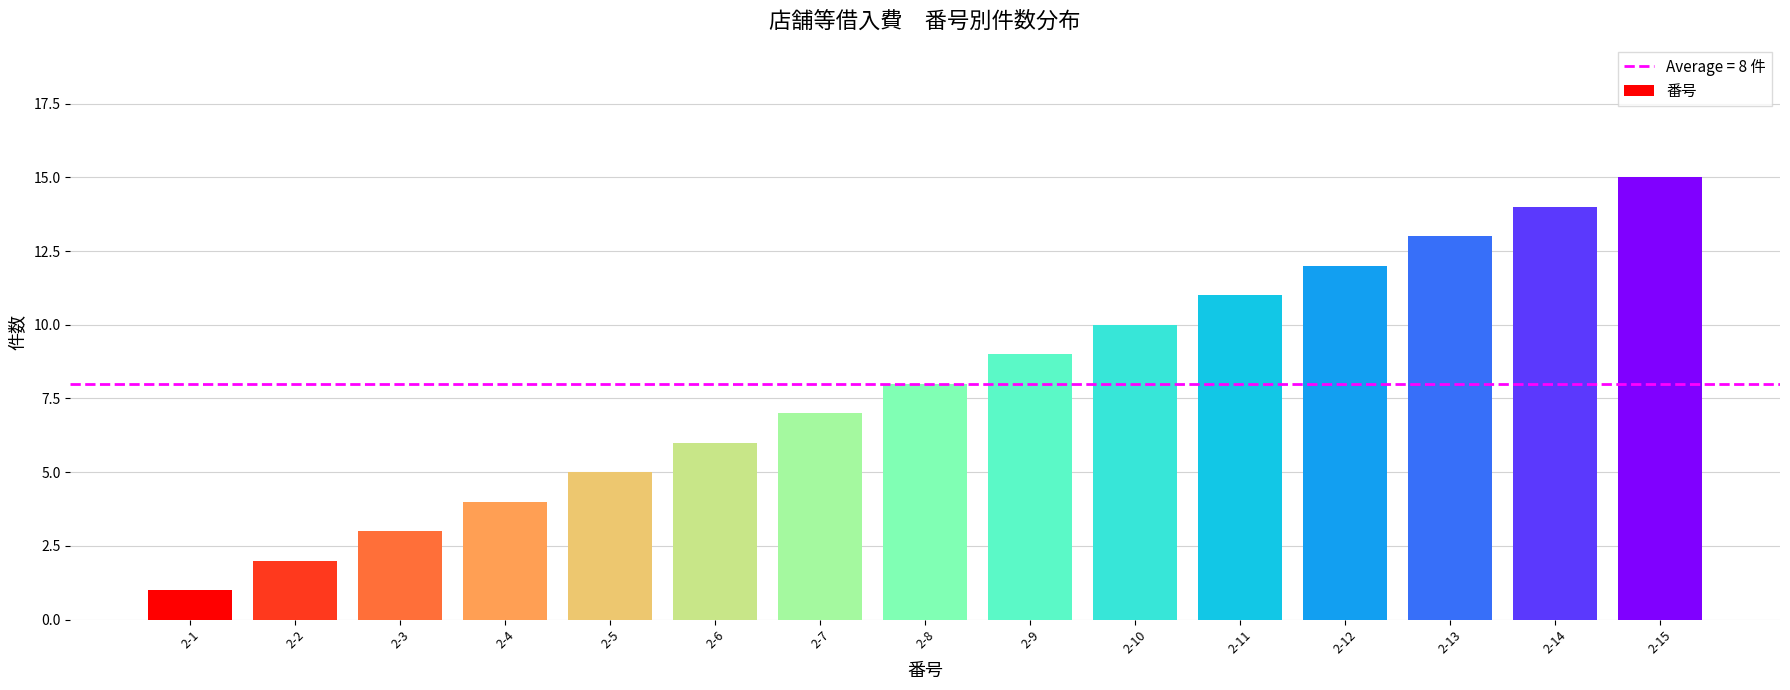

Rank the categories by value from highest to lowest.

2-15, 2-14, 2-13, 2-12, 2-11, 2-10, 2-9, 2-8, 2-7, 2-6, 2-5, 2-4, 2-3, 2-2, 2-1